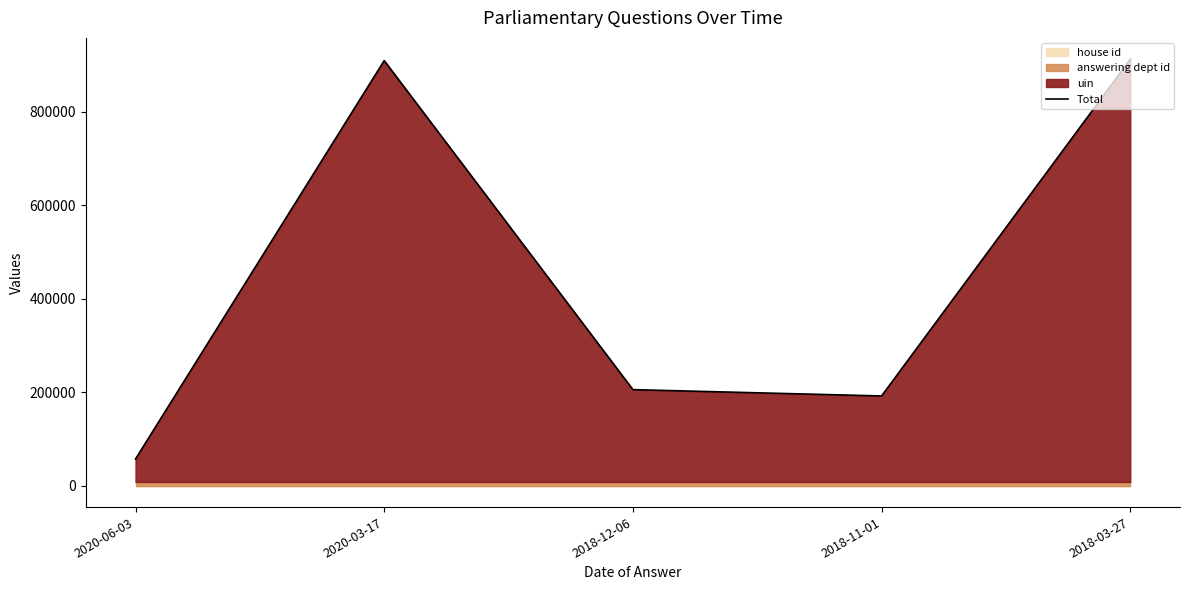

Read the value at 2020-06-03.

57316